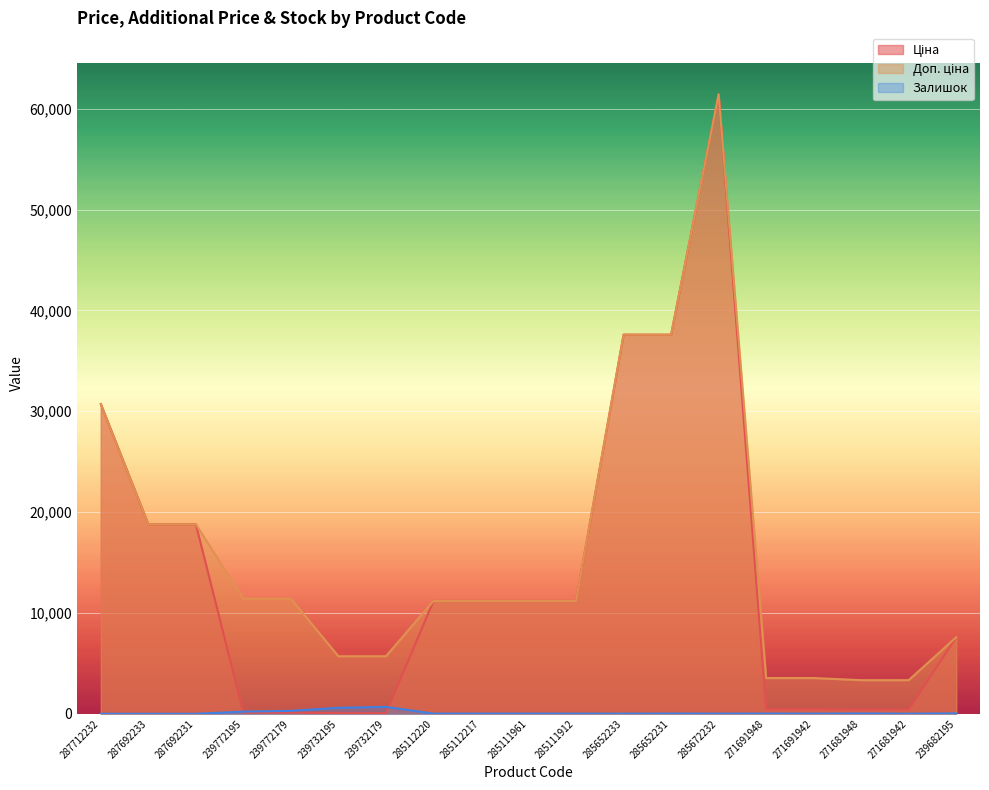

What is the average value of the Доп. ціна series?

16066.6